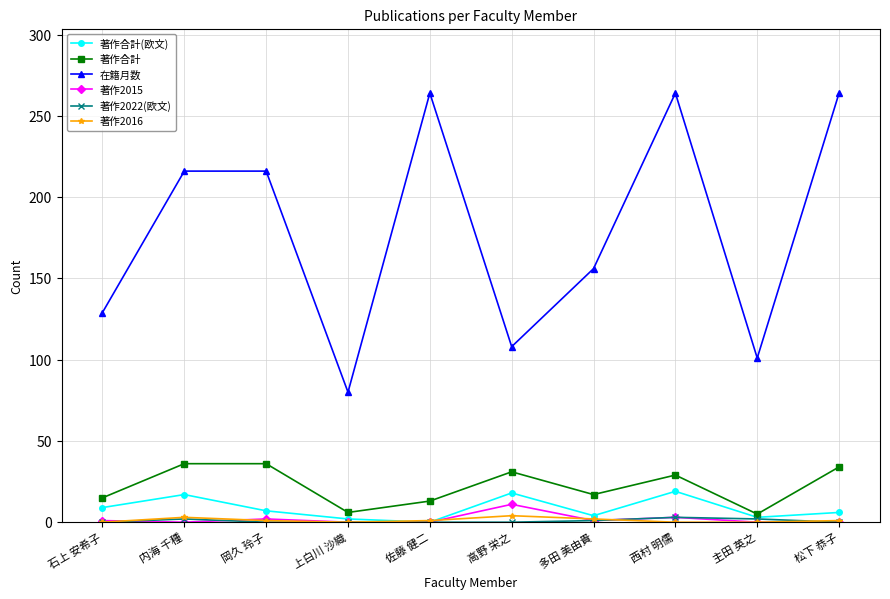

What is the maximum value shown in the chart?

264